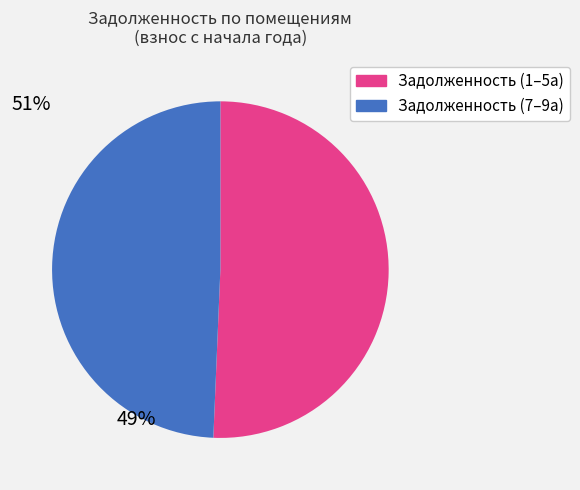

Is it true that 9а is 1% of the pie?

False